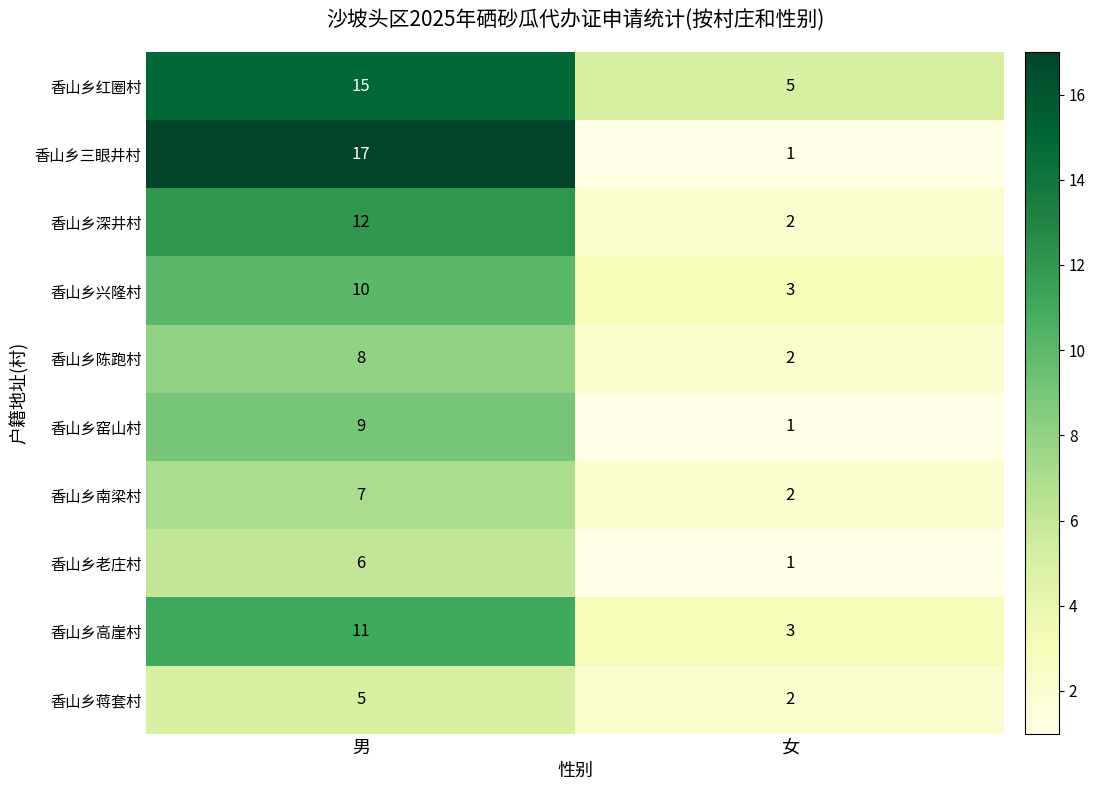

Reading left to right, extract all data points from this chart.

香山乡红圈村: 男=15	女=5
香山乡三眼井村: 男=17	女=1
香山乡深井村: 男=12	女=2
香山乡兴隆村: 男=10	女=3
香山乡陈跑村: 男=8	女=2
香山乡窑山村: 男=9	女=1
香山乡南梁村: 男=7	女=2
香山乡老庄村: 男=6	女=1
香山乡高崖村: 男=11	女=3
香山乡蒋套村: 男=5	女=2